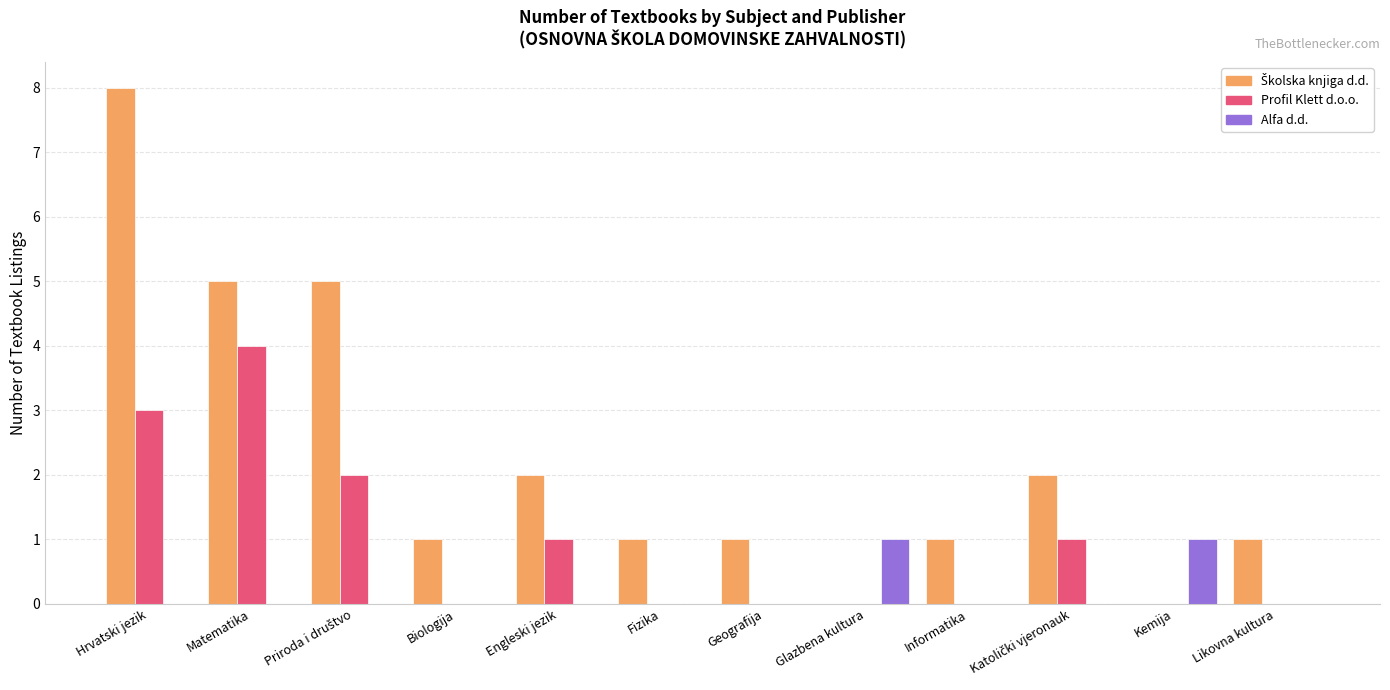

True or false: Profil Klett d.o.o. has a value of 4 at Hrvatski jezik.

False